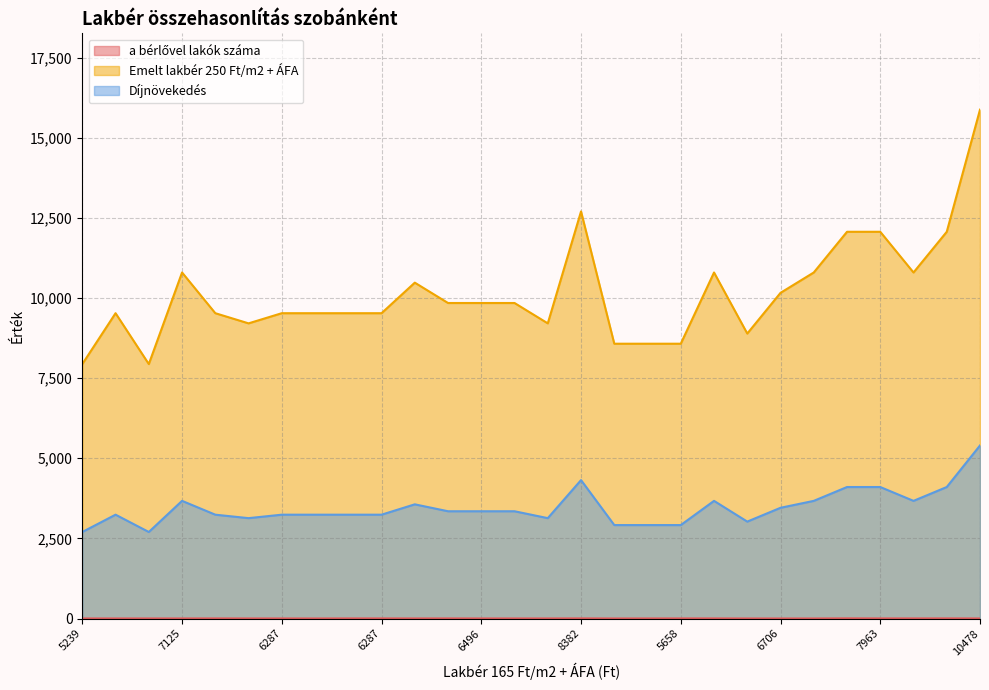

Is it true that Díjnövekedés equals 1374 at 7125?

False